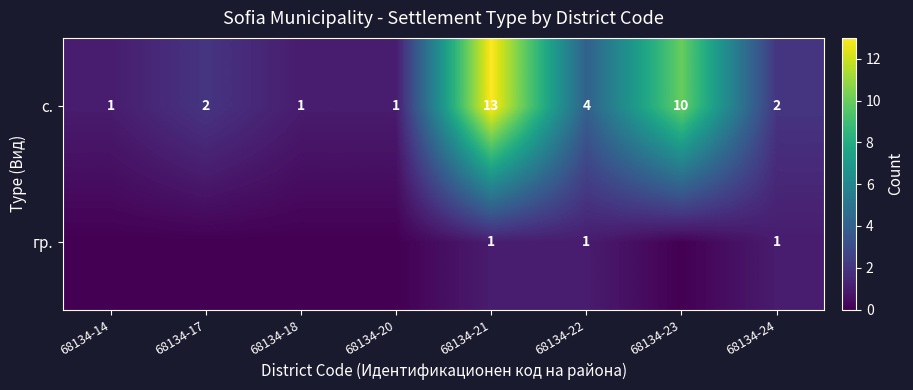

What is the approximate value of с. at 68134-20?

1